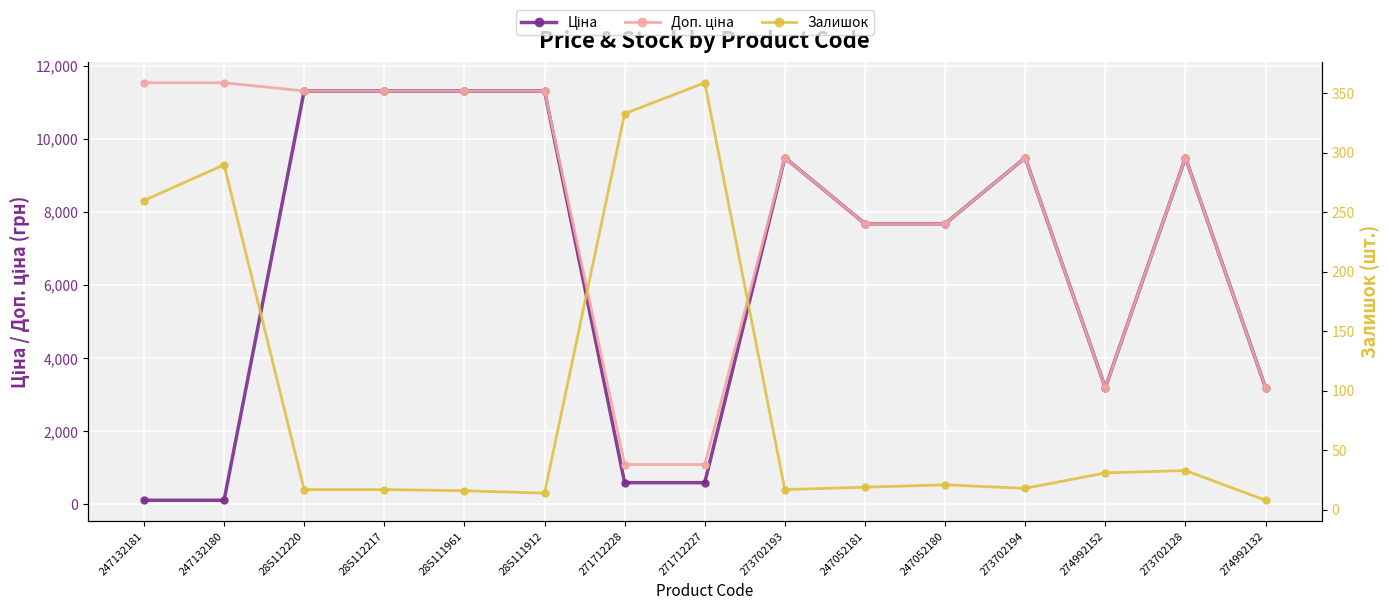

What is the minimum value for Ціна?

115.4